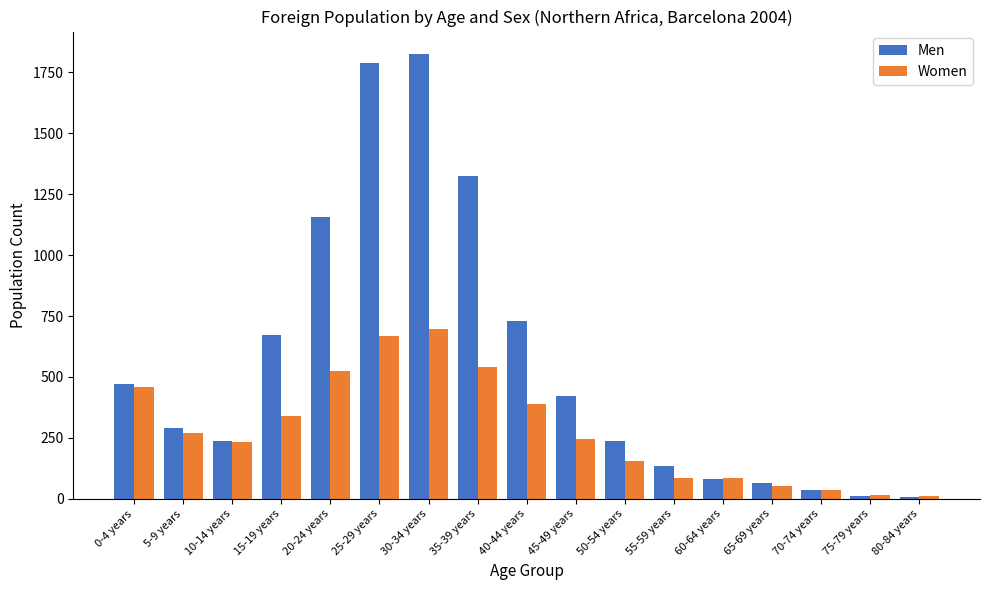

How many distinct data groups are displayed?

2